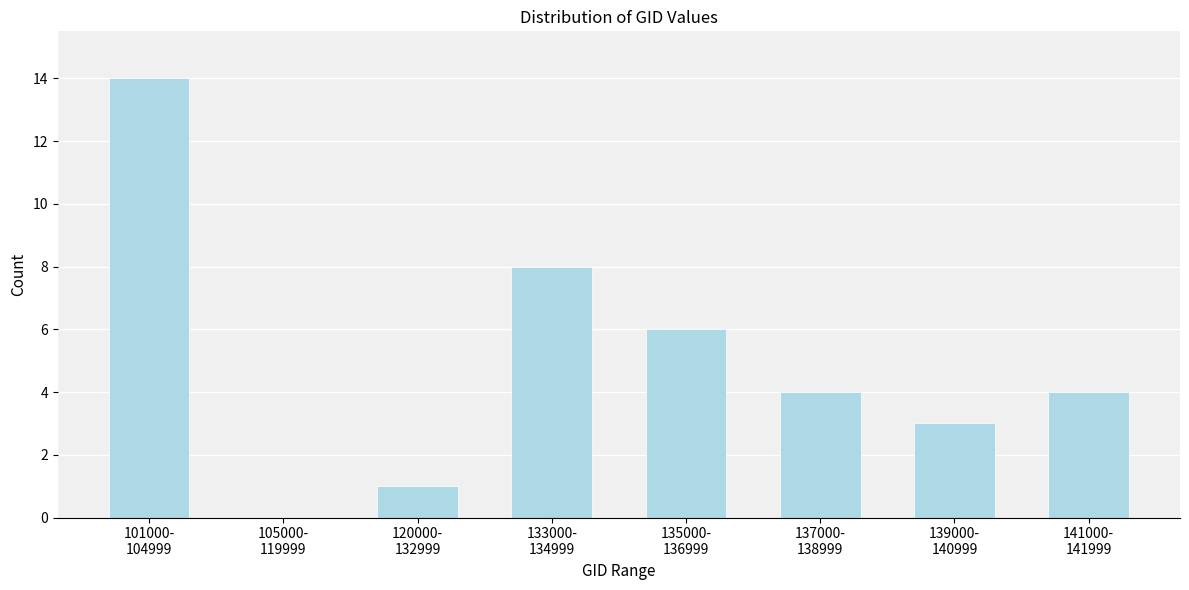

What is the maximum value shown in the chart?

14